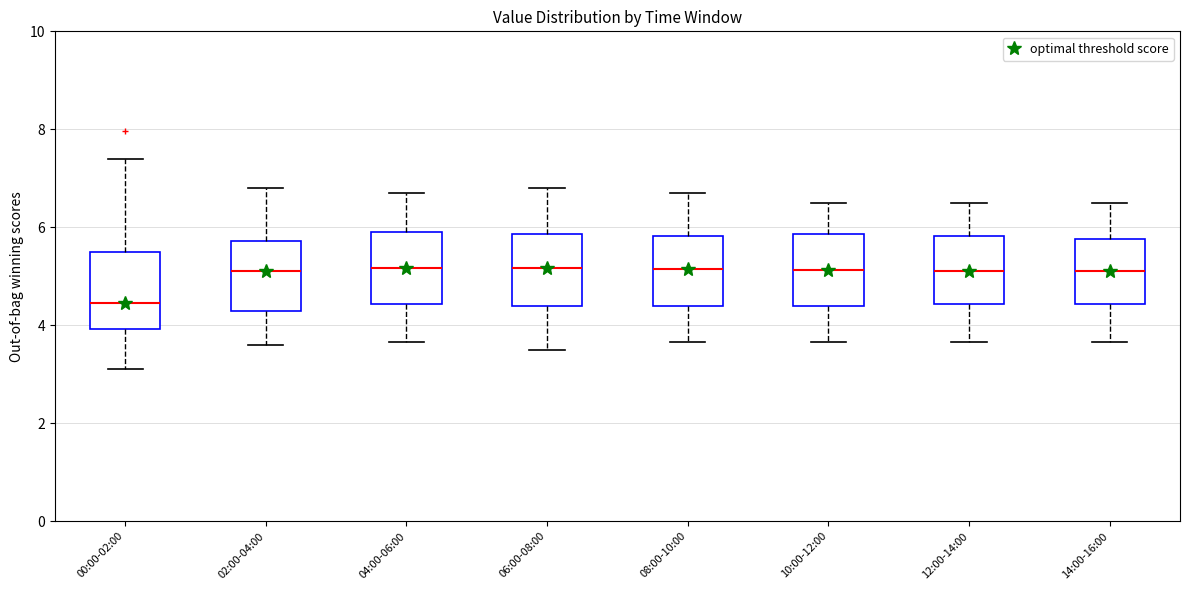

Where does the upper whisker of the box for 02:00-04:00 end on the y-axis? The values are not printed on the chart, so give them approximately, as read against the axis.

6.8